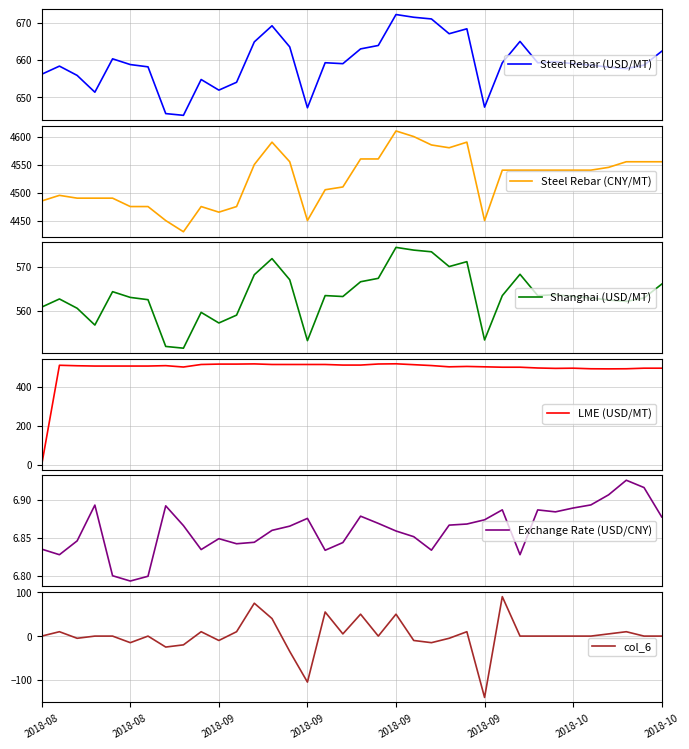

Where is Steel Rebar (CNY/MT) nearest to the value 4520?

17